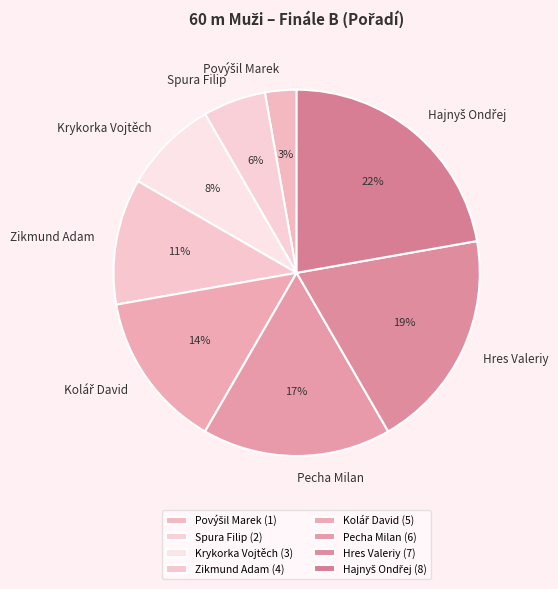

The Krykorka Vojtěch slice represents 23% of the pie. True or false?

False